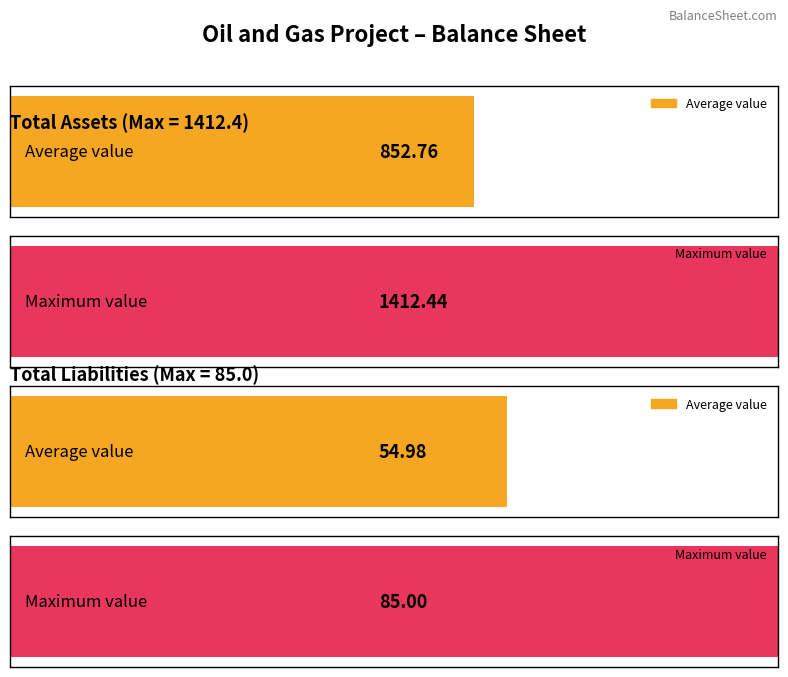

How many bars are there in each group?

2